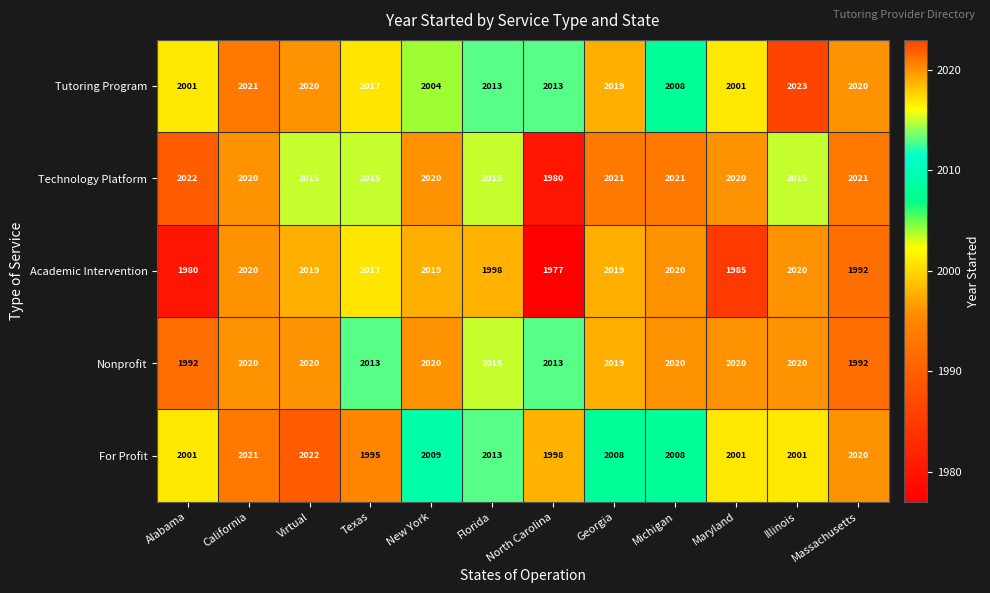

What is the greatest value displayed?

2023